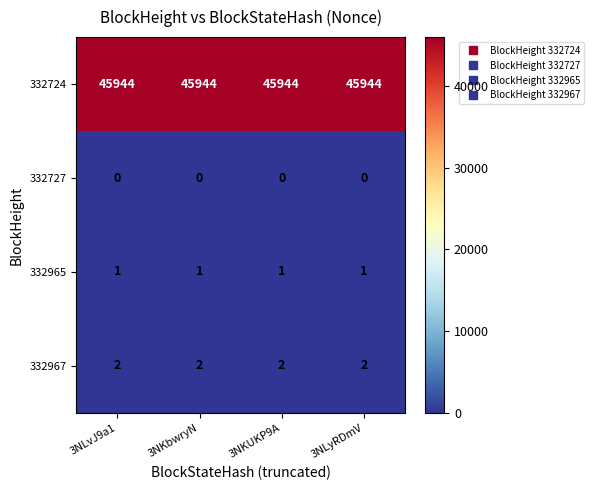

At how many categories does at least one series exceed 22934?

4